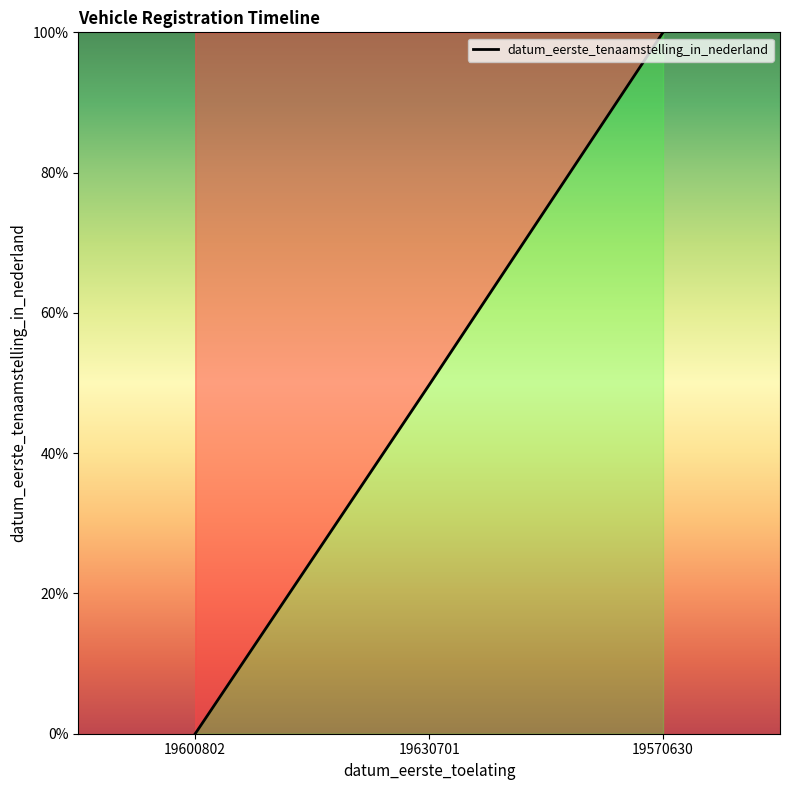

Rank the categories by value from highest to lowest.

19570630, 19630701, 19600802